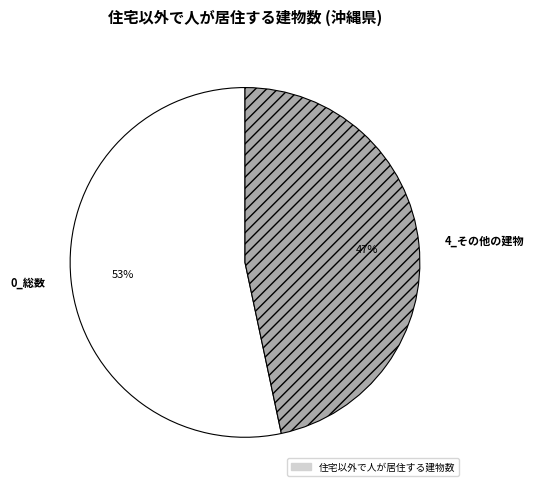

Which slice is the largest?

0_総数